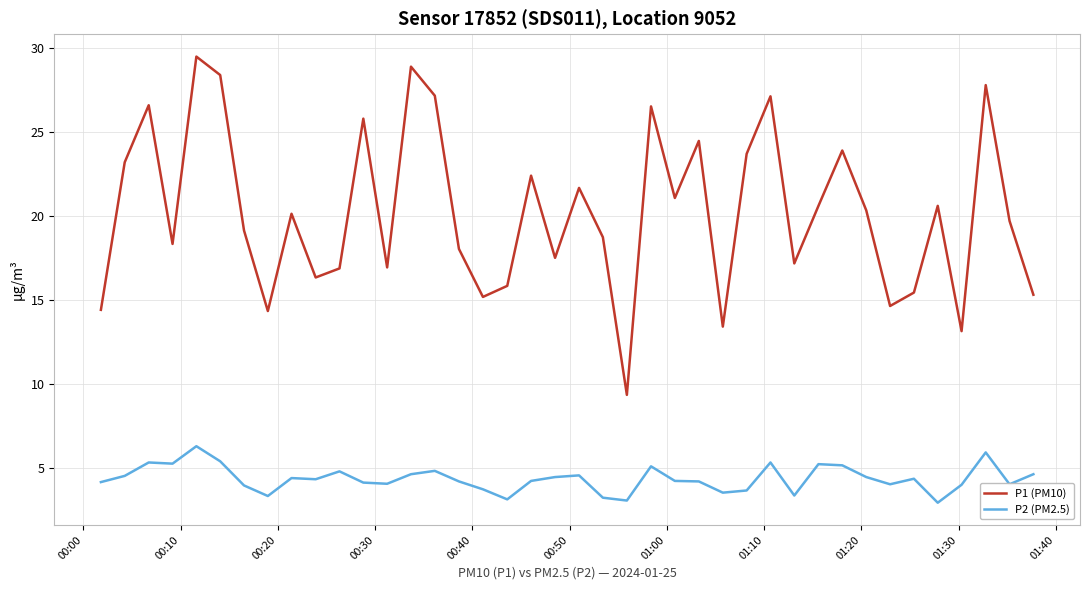

Which series has the widest spread of values?

P1 (PM10)